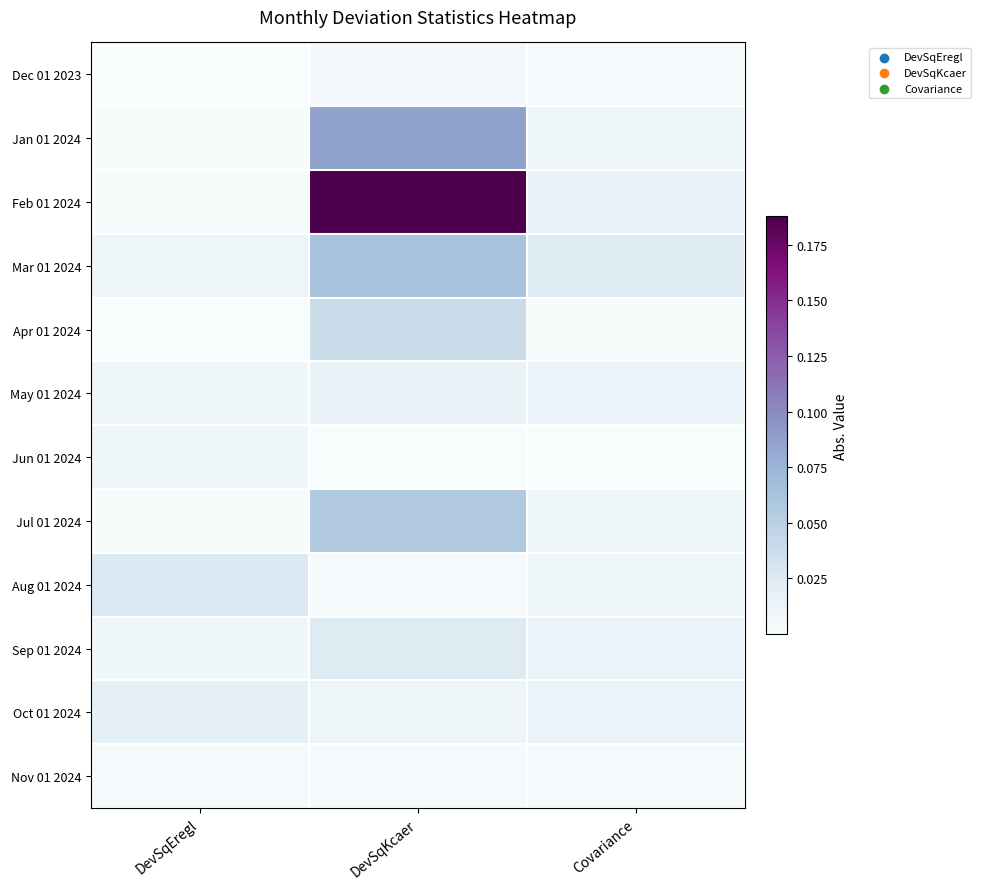

At which category does the chart reach its minimum across all series?

DevSqKcaer